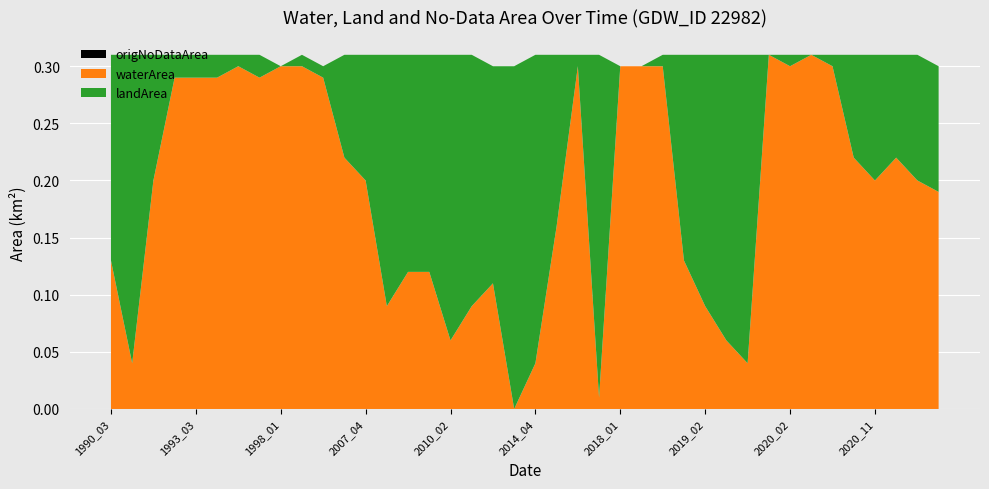

Reading right to left, list all the values displayed in this chart.

waterArea: 0.2	0.2	0.2	0.2	0.2	0.3	0.3	0.3	0.3	0.0	0.1	0.1	0.1	0.3	0.3	0.3	0.0	0.3	0.2	0.0	0.0	0.1	0.1	0.1	0.1	0.1	0.1	0.2	0.2	0.3	0.3	0.3	0.3	0.3	0.3	0.3	0.3	0.2	0.0	0.1
landArea: 0.1	0.1	0.1	0.1	0.1	0.0	0.0	0.0	0.0	0.3	0.2	0.2	0.2	0.0	0.0	0.0	0.3	0.0	0.1	0.3	0.3	0.2	0.2	0.2	0.2	0.2	0.2	0.1	0.1	0.0	0.0	0.0	0.0	0.0	0.0	0.0	0.0	0.1	0.3	0.2
origNoDataArea: 0.0	0.0	0.0	0.0	0.0	0.0	0.0	0.0	0.0	0.0	0.0	0.0	0.0	0.0	0.0	0.0	0.0	0.0	0.0	0.0	0.0	0.0	0.0	0.0	0.0	0.0	0.0	0.0	0.0	0.0	0.0	0.0	0.0	0.0	0.0	0.0	0.0	0.0	0.0	0.0